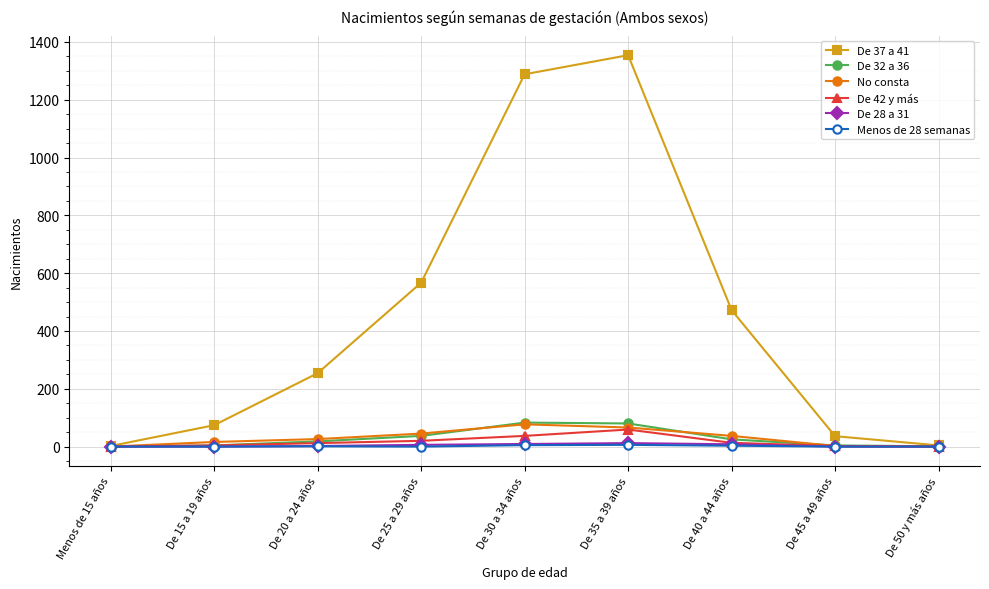

Is it true that De 37 a 41 equals 1354 at De 35 a 39 años?

True